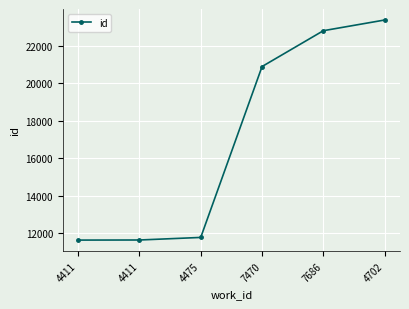

What is the change in value from 4475 to 4702?

+11610